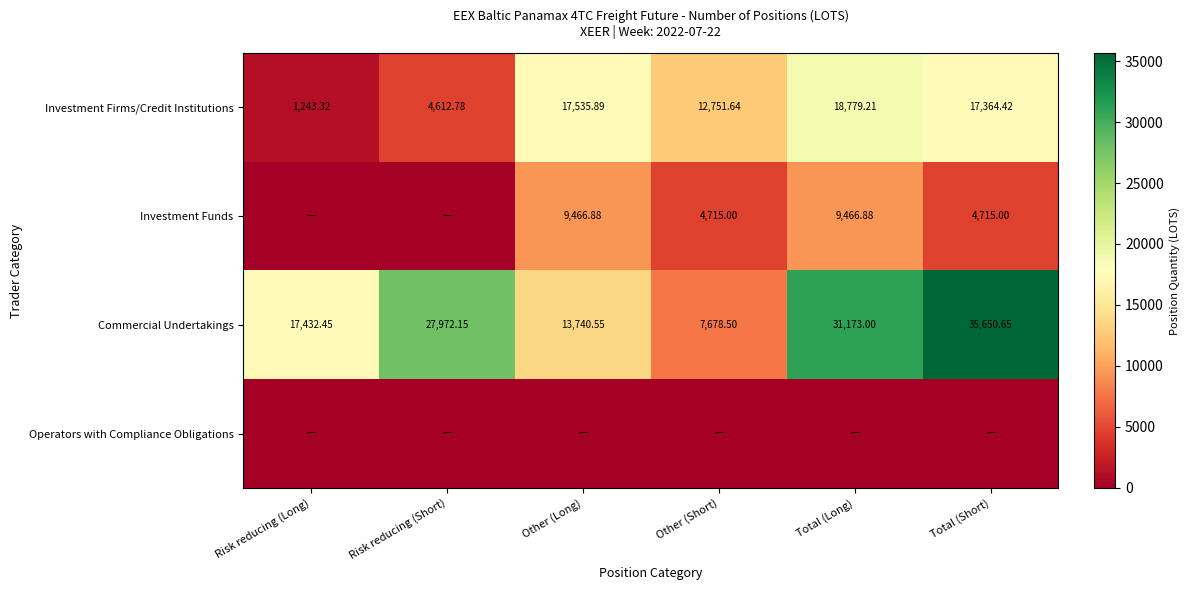

Is the value of Investment Firms/Credit Institutions at Total (Short) greater than the value of Commercial Undertakings at Total (Long)?

No